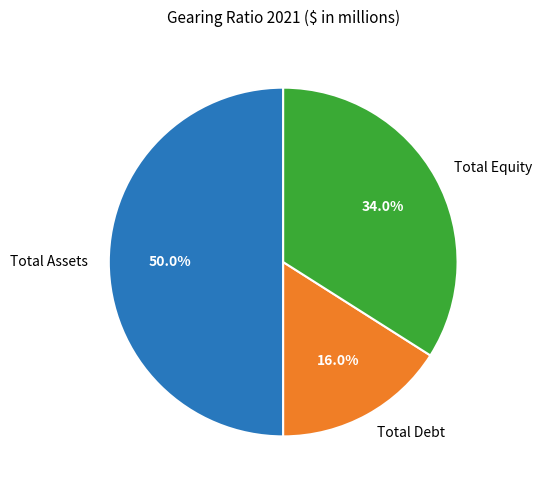

What is the largest slice in the pie chart?

Total Assets